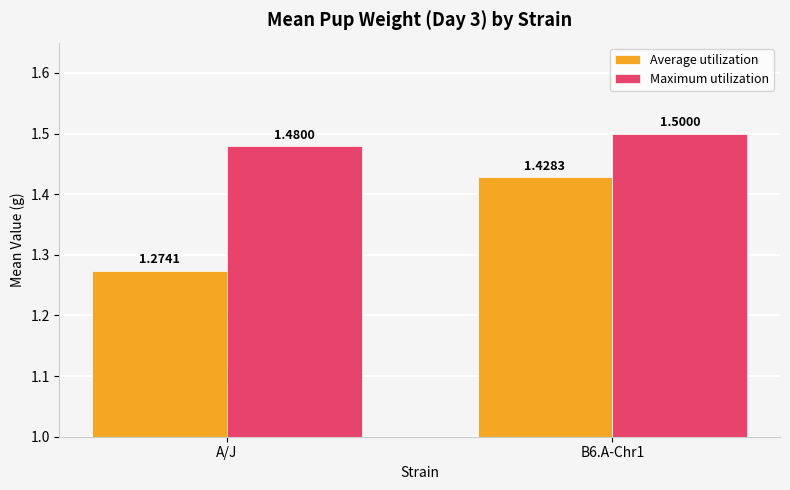

At B6.A-Chr1, list the series in order from smallest to largest.

Average utilization, Maximum utilization